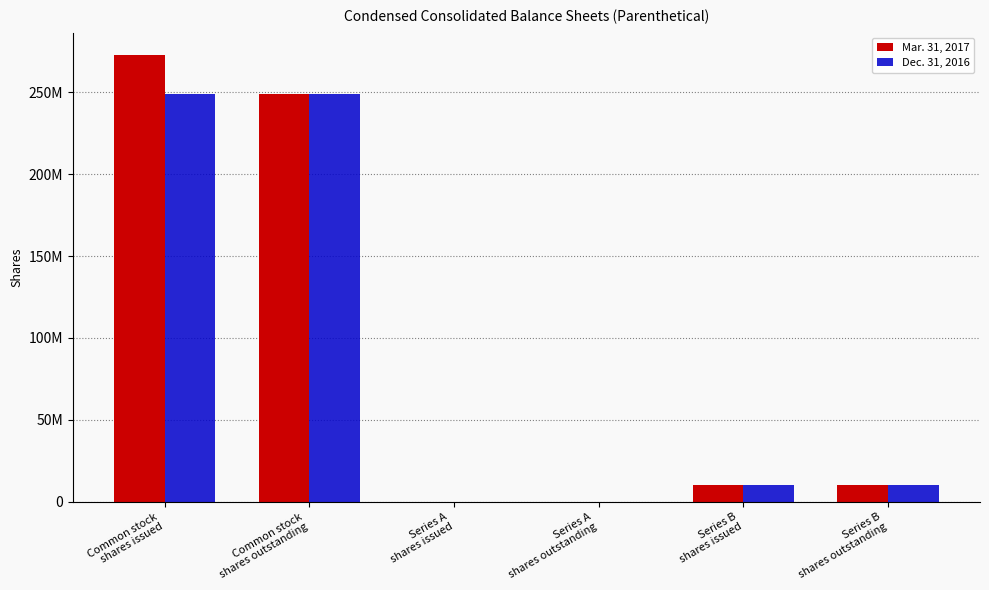

At which label is Mar. 31, 2017 closest to 136419951?

Common stock
shares outstanding